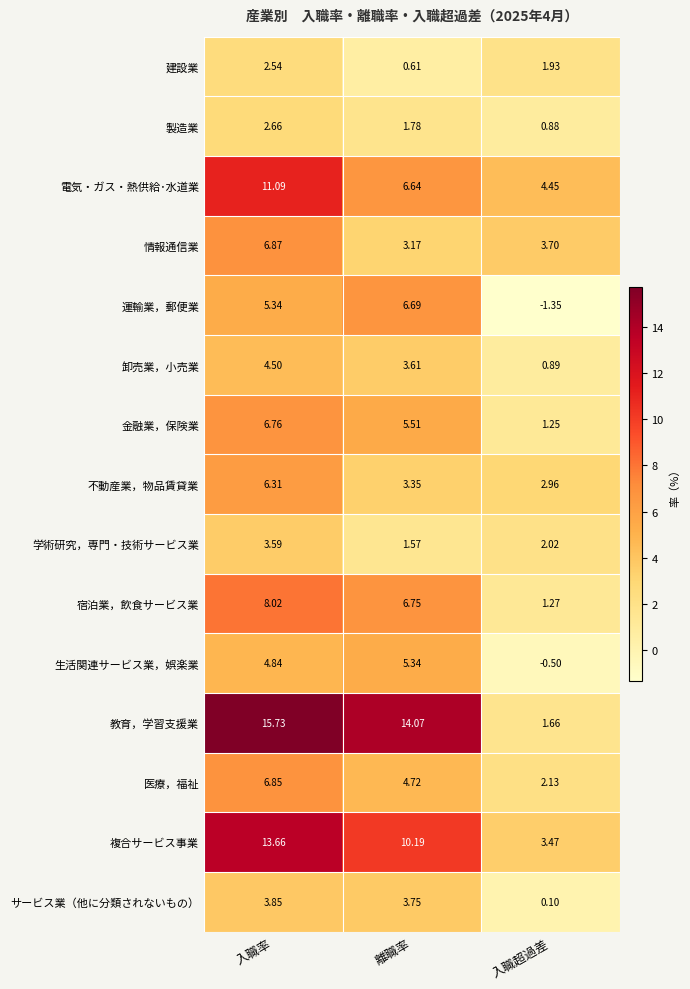

At which category does the chart reach its minimum across all series?

入職超過差